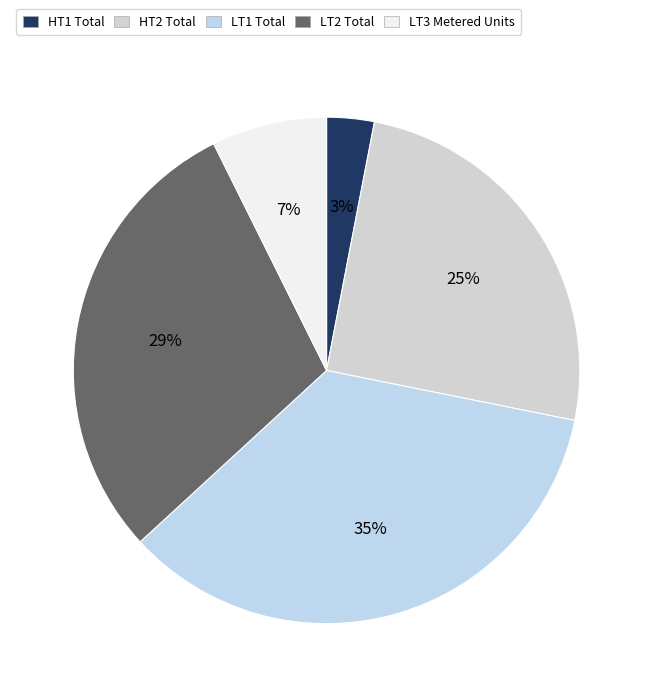

How much of the chart is everything except LT2?

70.5%